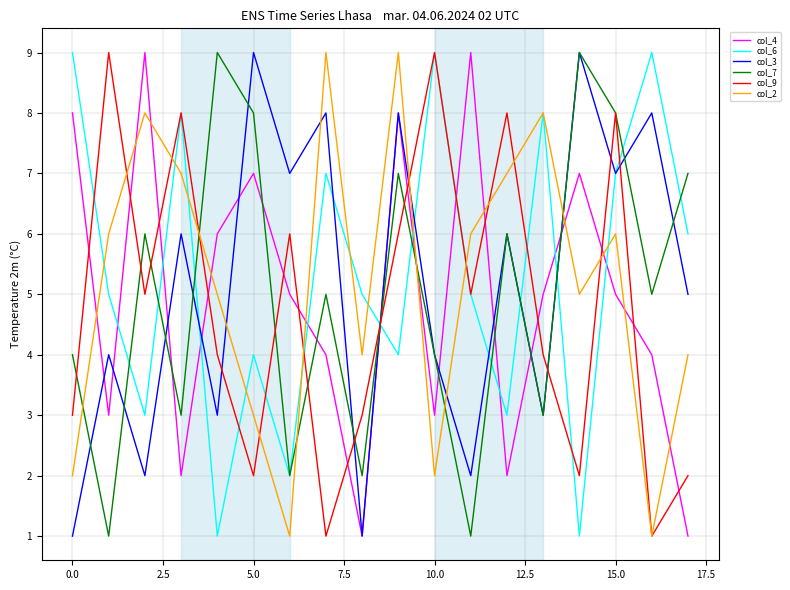

Does the chart have visible grid lines?

Yes